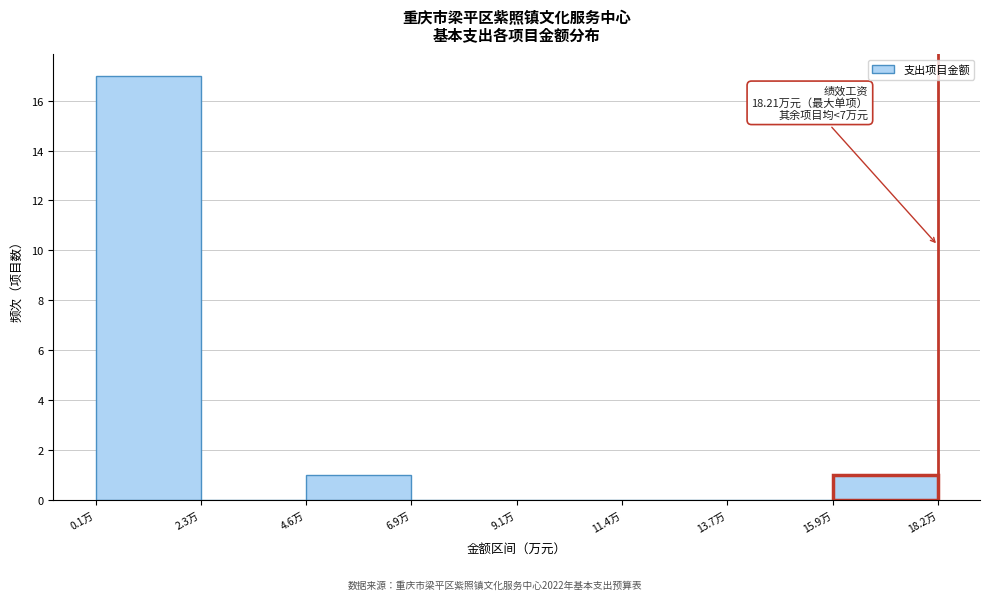

Which range on the x-axis has the tallest bar?

0.0 to 2.5